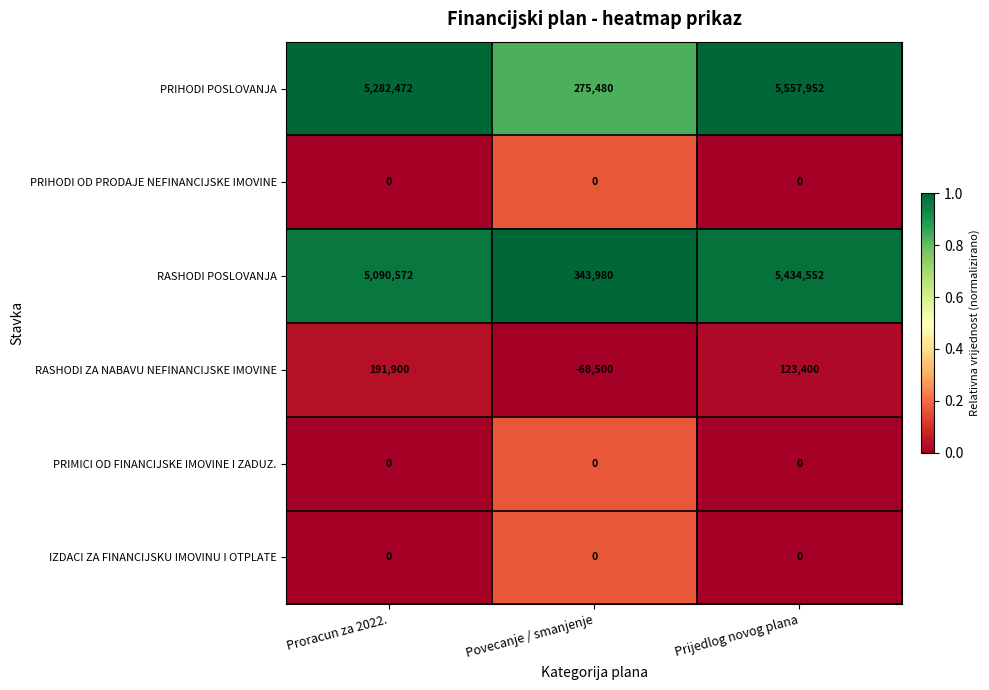

What is the spread (max minus min) of values at Prijedlog novog plana?

5557952